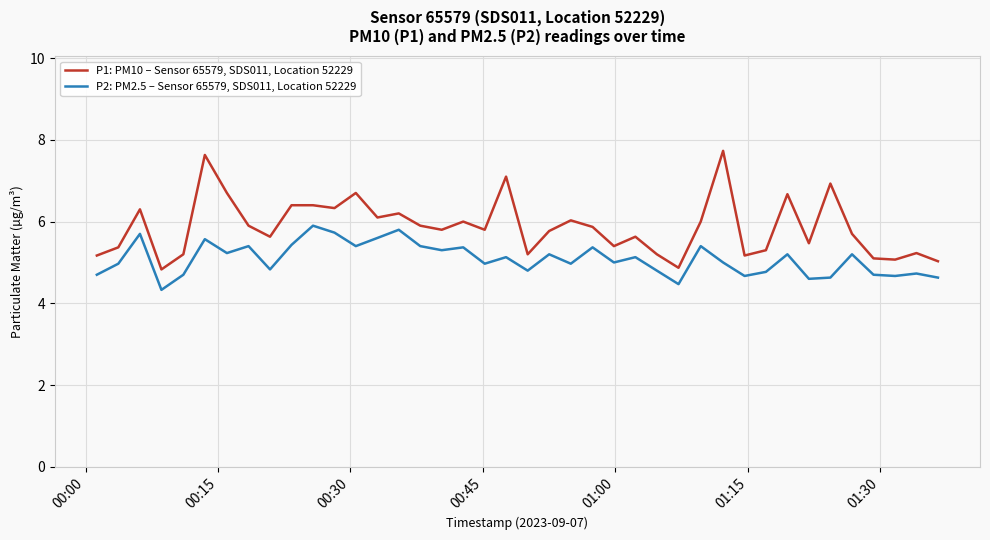

Which series has the largest range (max minus min)?

P1: PM10 – Sensor 65579, SDS011, Location 52229